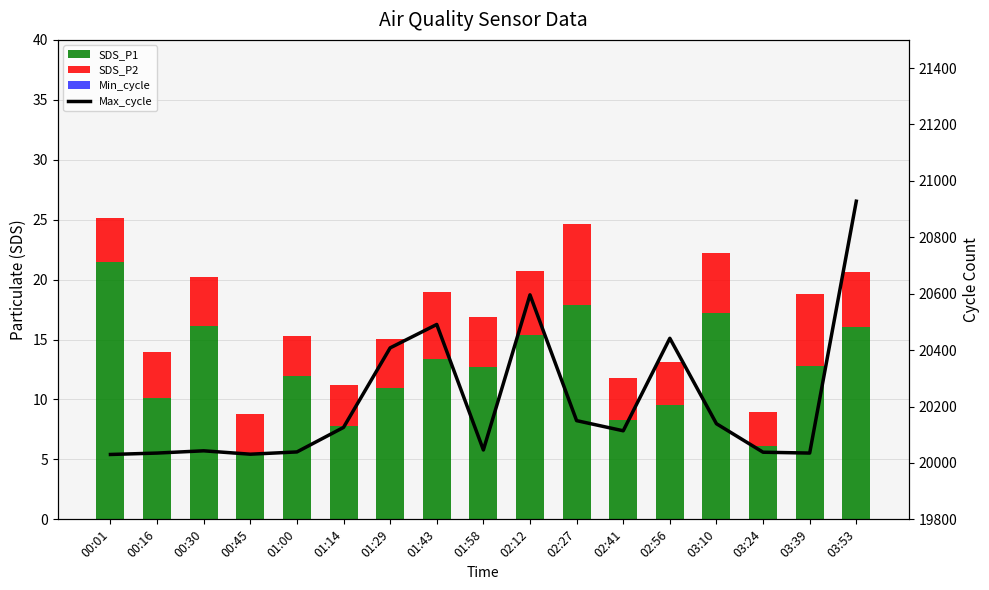

What is the difference between the SDS_P1 values at 03:53 and 00:30?

0.1